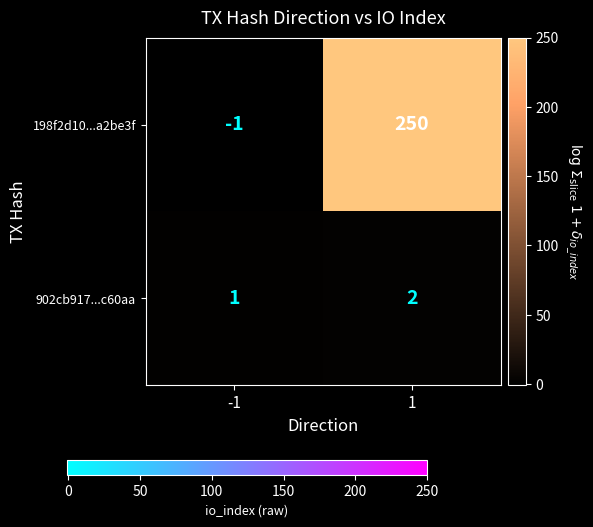

Is it true that 902cb917...c60aa equals 0 at 1?

False